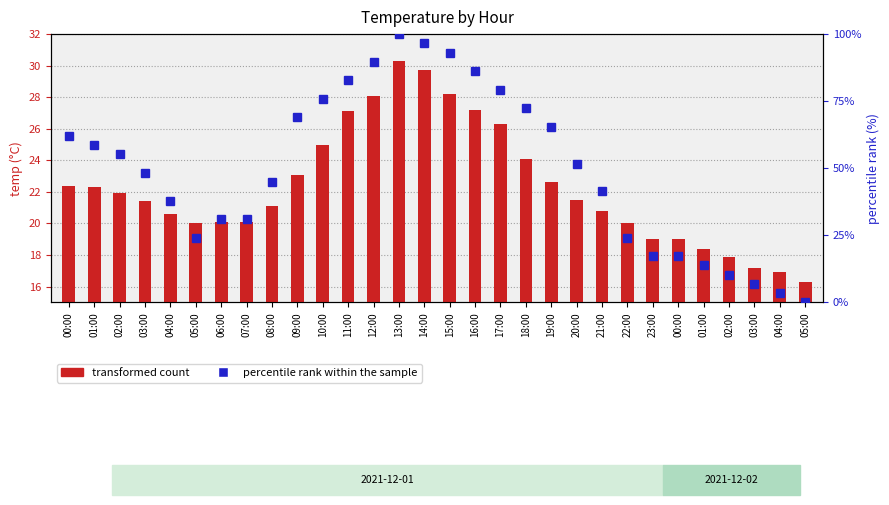

The percentile rank within the sample series shows 6.9 at 03:00. True or false?

True